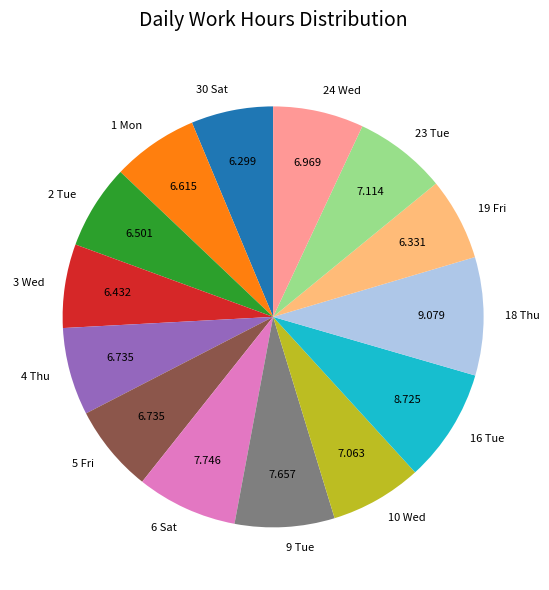

Does 9 Tue account for over 50% of the chart?

No